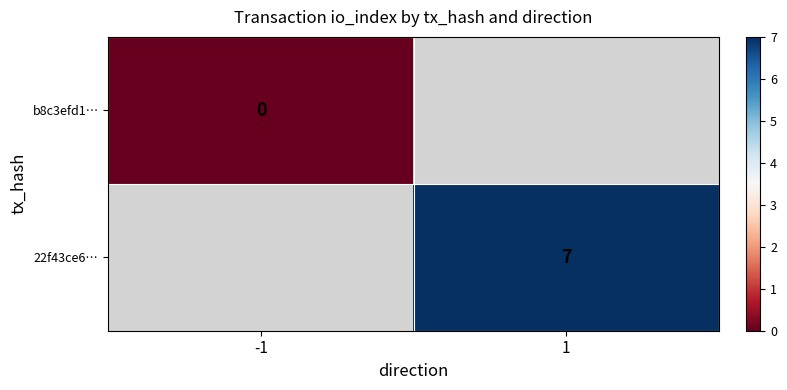

At which label does b8c3efd1… reach its minimum?

-1